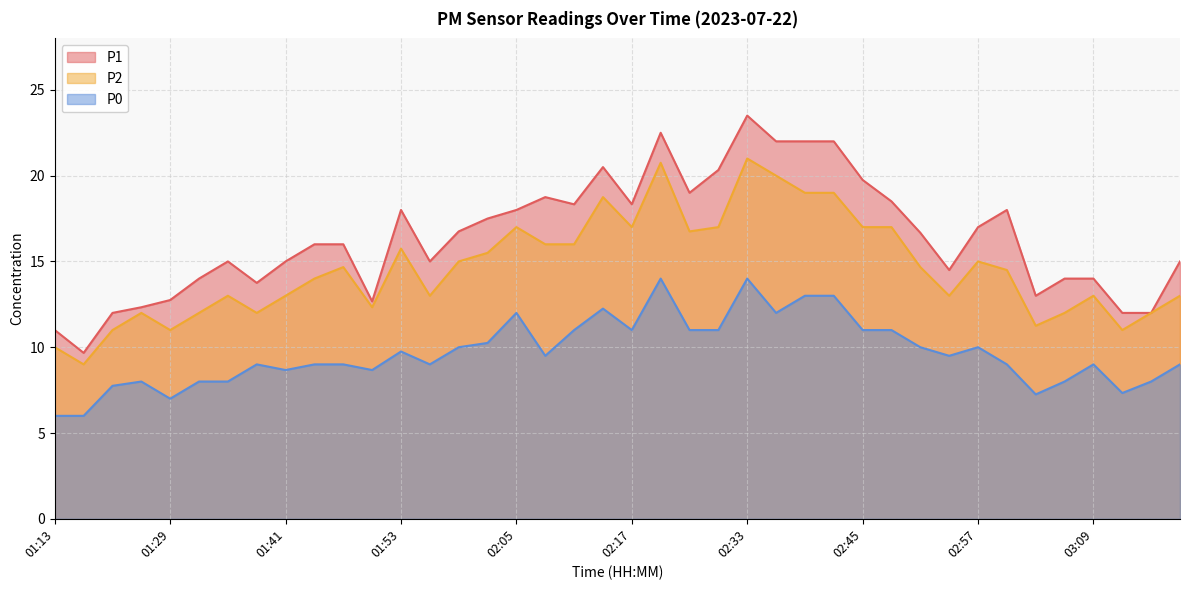

What is the difference between the P0 values at 02:23 and 02:51?

1.0